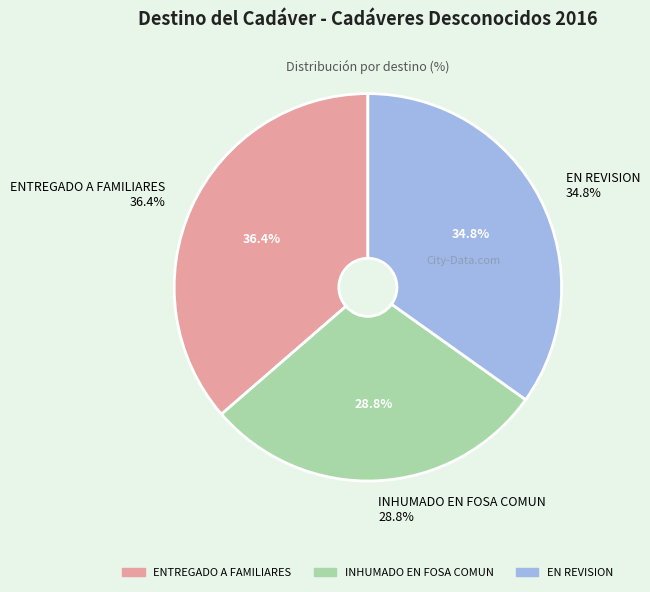

How many slices are in this pie chart?

3